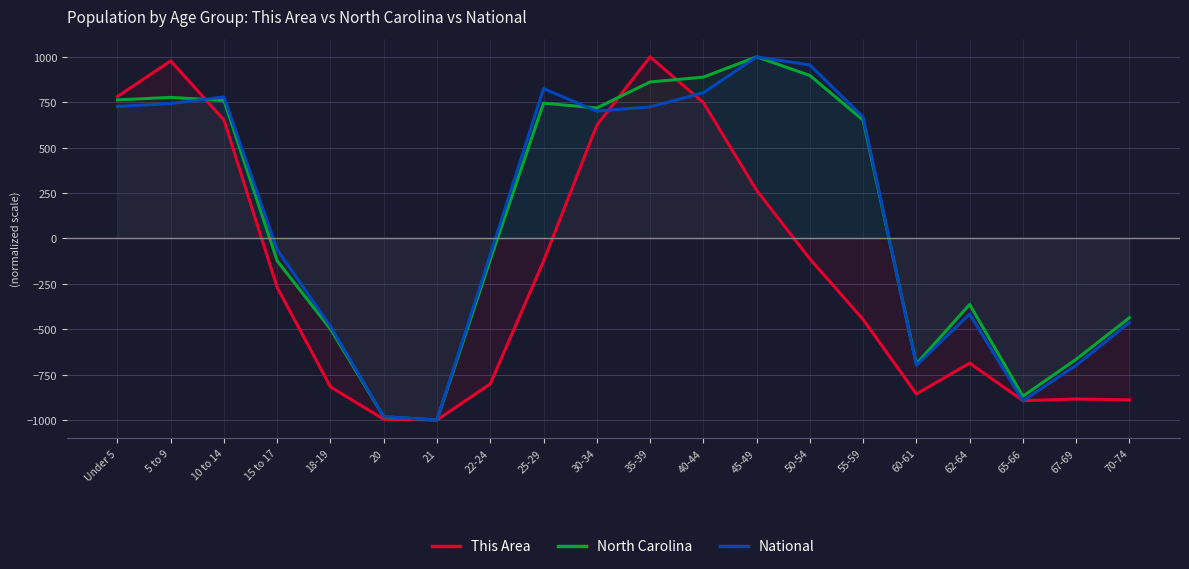

Which series has the largest range (max minus min)?

This Area